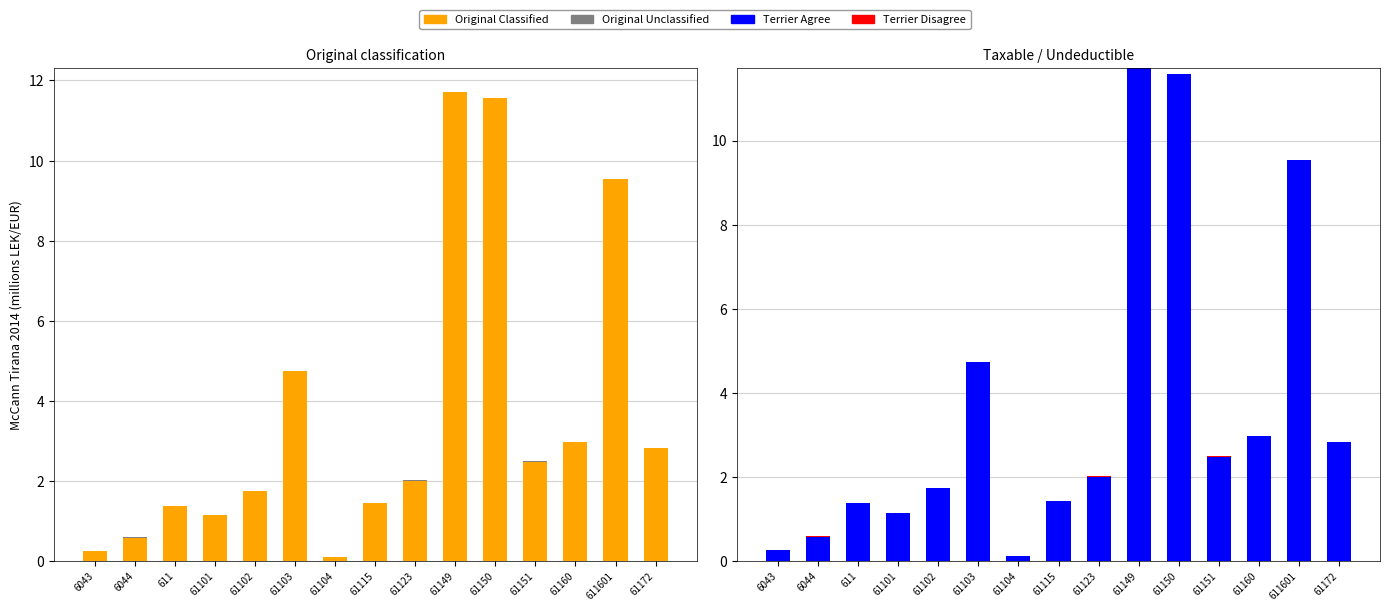

Rank the series by their maximum value, from lowest to highest.

Terrier Disagree, Original Unclassified, Original Classified, Terrier Agree